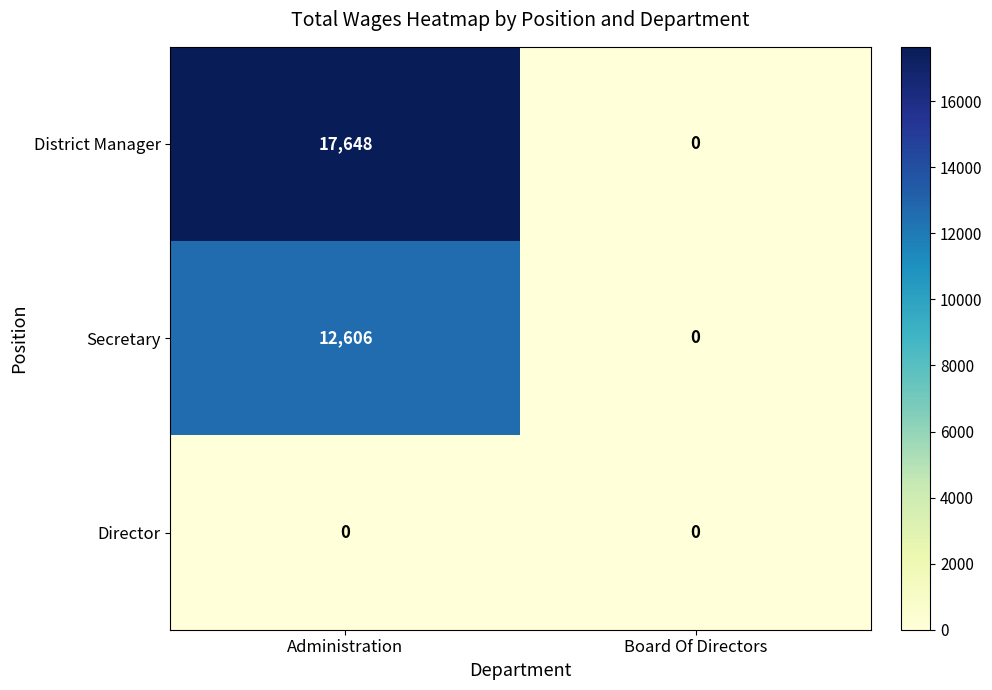

Reading right to left, list all the values displayed in this chart.

District Manager: Board Of Directors=0	Administration=17648
Secretary: Board Of Directors=0	Administration=12606
Director: Board Of Directors=0	Administration=0